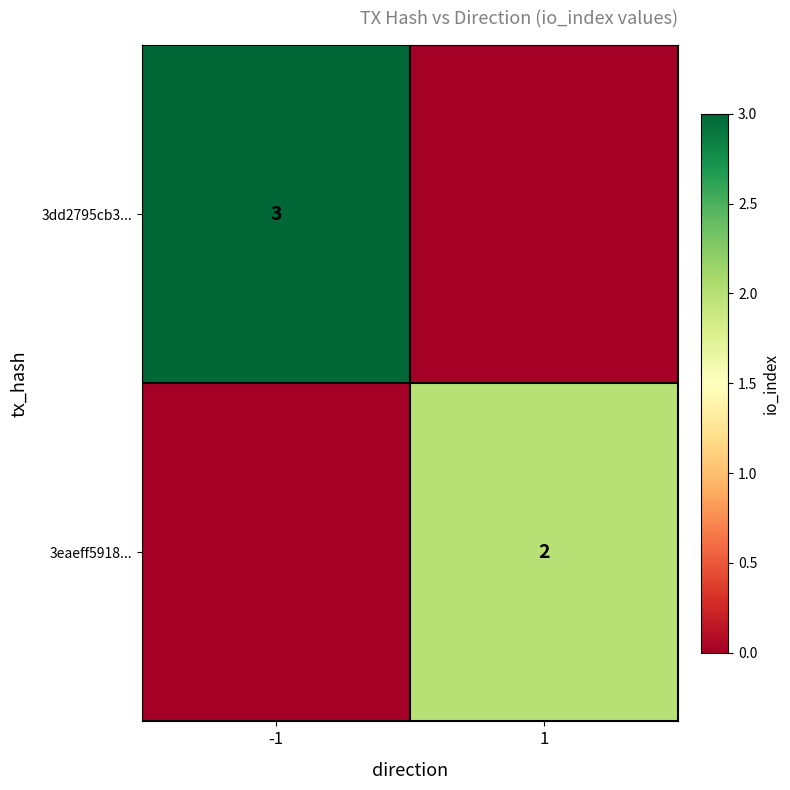

The value of 3dd2795cb3... at -1 is 3. True or false?

True